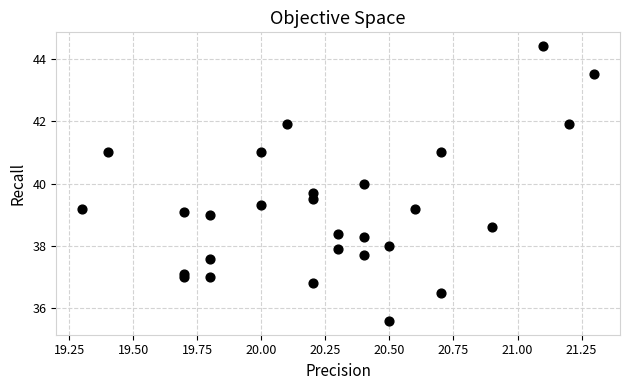

What is the range of X values (max minus min)?

2.0